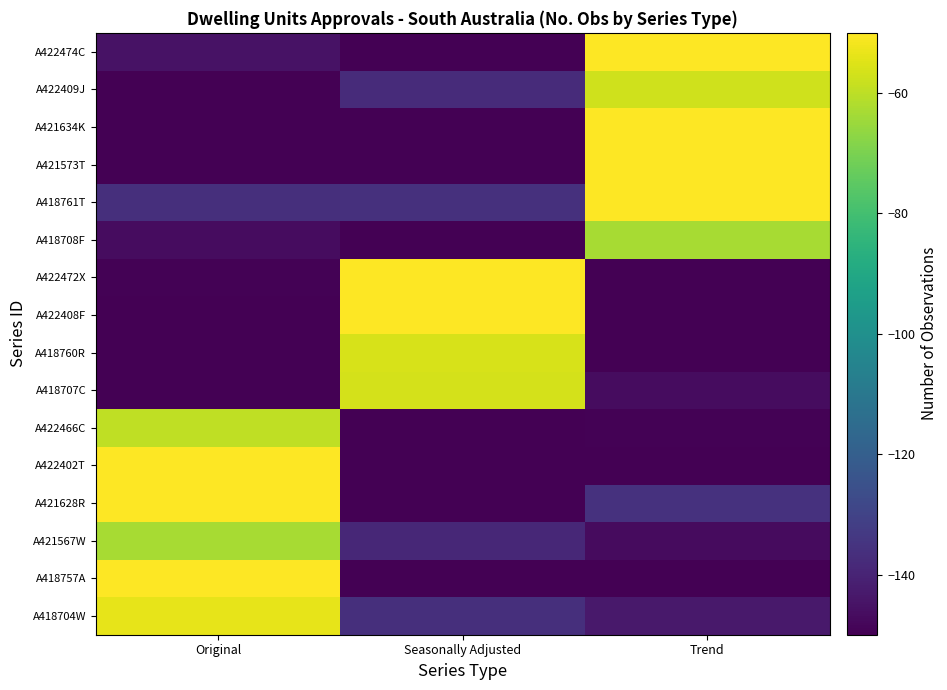

Reading right to left, list all the values displayed in this chart.

A418704W: Trend=-143.0	Seasonally Adjusted=-136.5	Original=-53.8
A418757A: Trend=-150.0	Seasonally Adjusted=-150.0	Original=-50.0
A421567W: Trend=-147.0	Seasonally Adjusted=-139.0	Original=-63.3
A421628R: Trend=-135.9	Seasonally Adjusted=-150.0	Original=-50.0
A422402T: Trend=-150.0	Seasonally Adjusted=-150.0	Original=-50.0
A422466C: Trend=-149.3	Seasonally Adjusted=-150.0	Original=-59.5
A418707C: Trend=-146.6	Seasonally Adjusted=-56.3	Original=-150.0
A418760R: Trend=-150.0	Seasonally Adjusted=-56.2	Original=-150.0
A422408F: Trend=-150.0	Seasonally Adjusted=-50.0	Original=-150.0
A422472X: Trend=-150.0	Seasonally Adjusted=-50.0	Original=-149.6
A418708F: Trend=-63.0	Seasonally Adjusted=-150.0	Original=-146.8
A418761T: Trend=-50.0	Seasonally Adjusted=-136.0	Original=-136.5
A421573T: Trend=-50.0	Seasonally Adjusted=-150.0	Original=-150.0
A421634K: Trend=-50.1	Seasonally Adjusted=-150.0	Original=-150.0
A422409J: Trend=-57.2	Seasonally Adjusted=-137.7	Original=-150.0
A422474C: Trend=-50.0	Seasonally Adjusted=-150.0	Original=-145.1